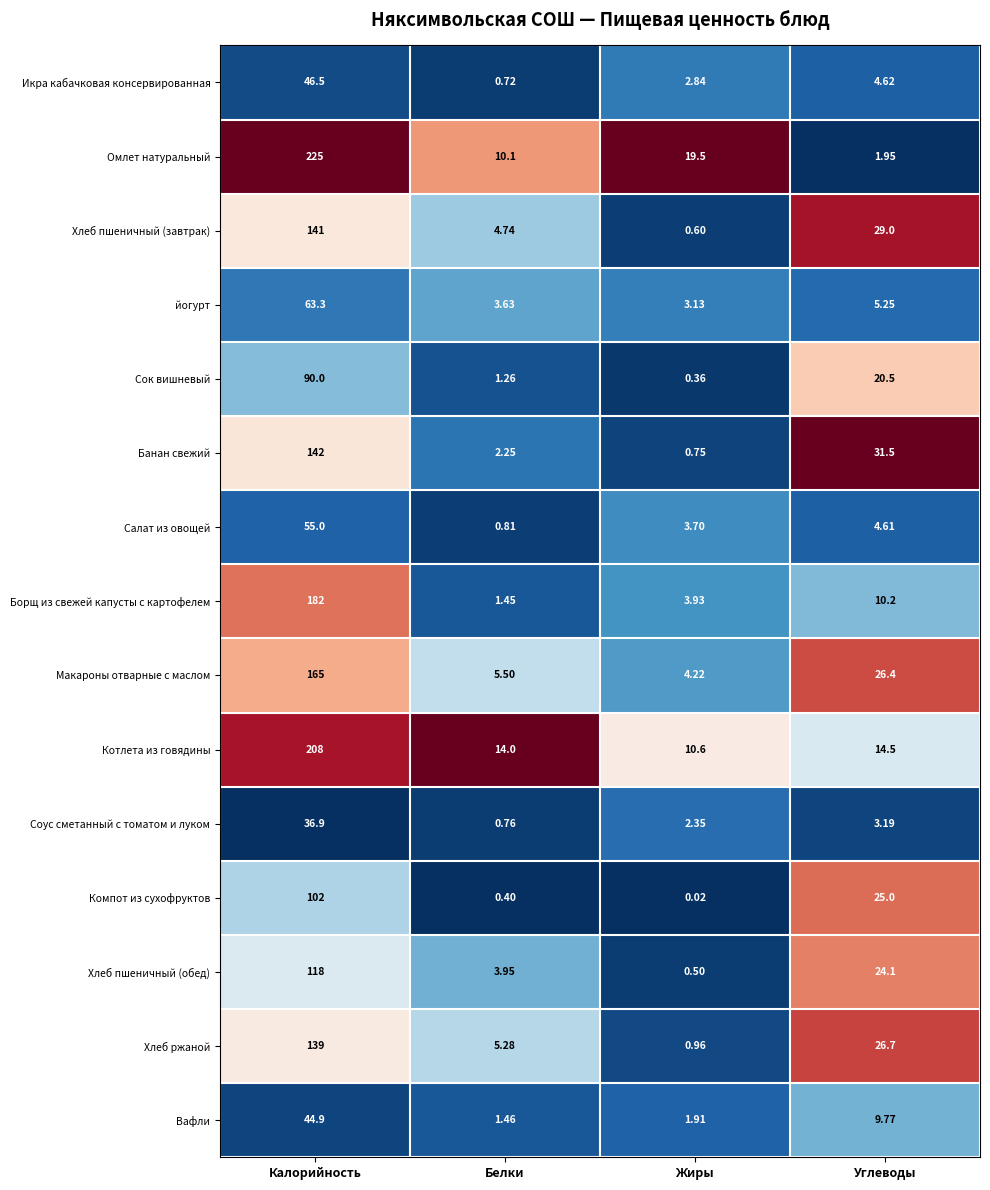

Which category has the lowest value in the Сок вишневый series?

Жиры